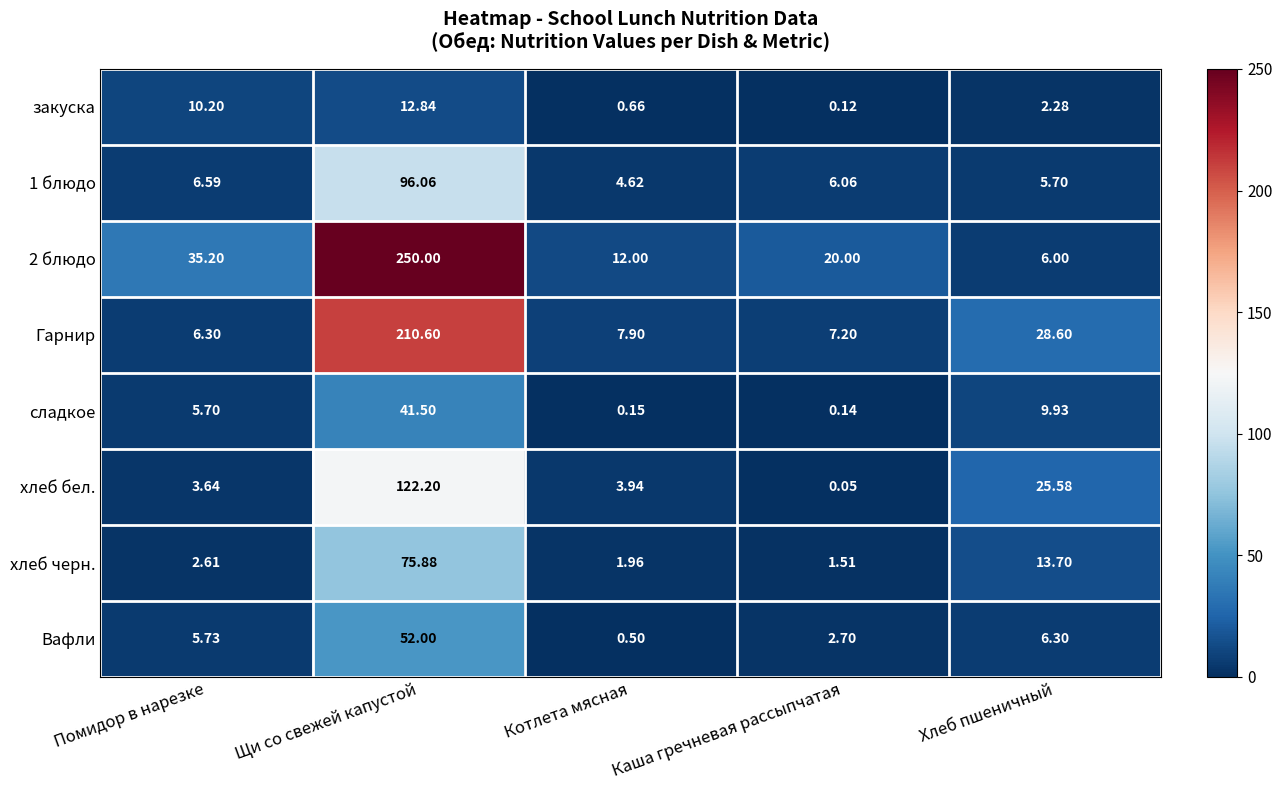

Where does the хлеб бел. series first go above 3?

Помидор в нарезке